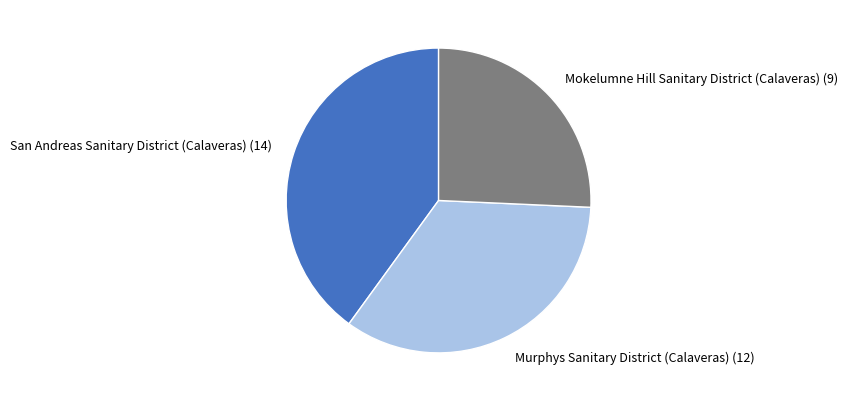

Is the sum of Mokelumne Hill Sanitary District (Calaveras) (9) and San Andreas Sanitary District (Calaveras) (14) greater than half?

Yes